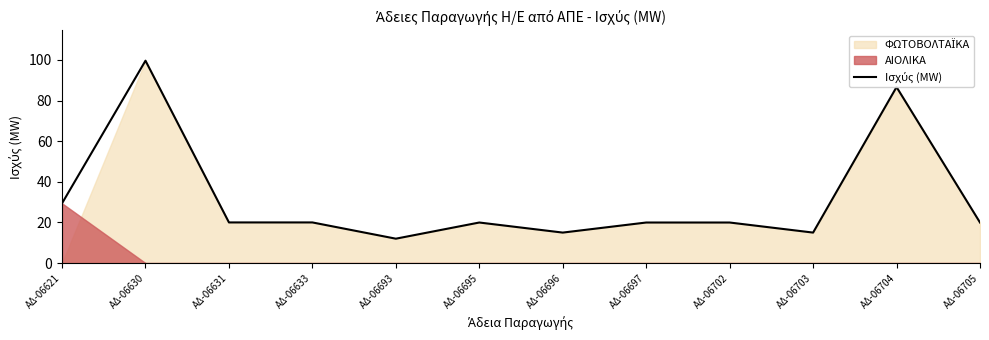

At which category does the data reach its first local peak?

ΑΔ-06630